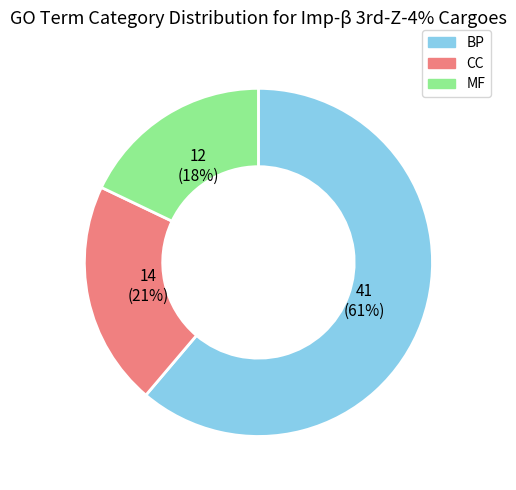

Which has a higher value, MF or CC?

CC